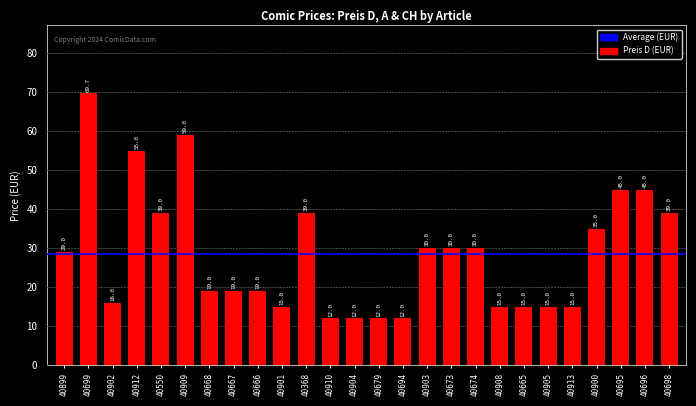

What is the ratio of the value at 40909 to the value at 40550?

1.5